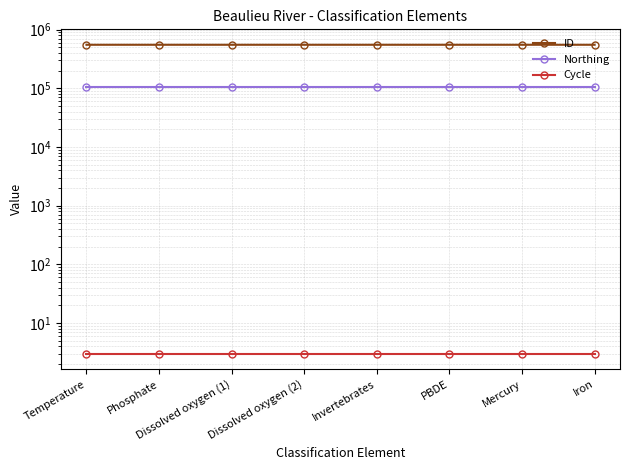

Reading left to right, transcribe all the data shown in this chart.

ID: Temperature=550938	Phosphate=550935	Dissolved oxygen (1)=550932	Dissolved oxygen (2)=550931	Invertebrates=550930	PBDE=550940	Mercury=550929	Iron=550939
Northing: Temperature=104157	Phosphate=104157	Dissolved oxygen (1)=104157	Dissolved oxygen (2)=104157	Invertebrates=104157	PBDE=104157	Mercury=104157	Iron=104157
Cycle: Temperature=3	Phosphate=3	Dissolved oxygen (1)=3	Dissolved oxygen (2)=3	Invertebrates=3	PBDE=3	Mercury=3	Iron=3